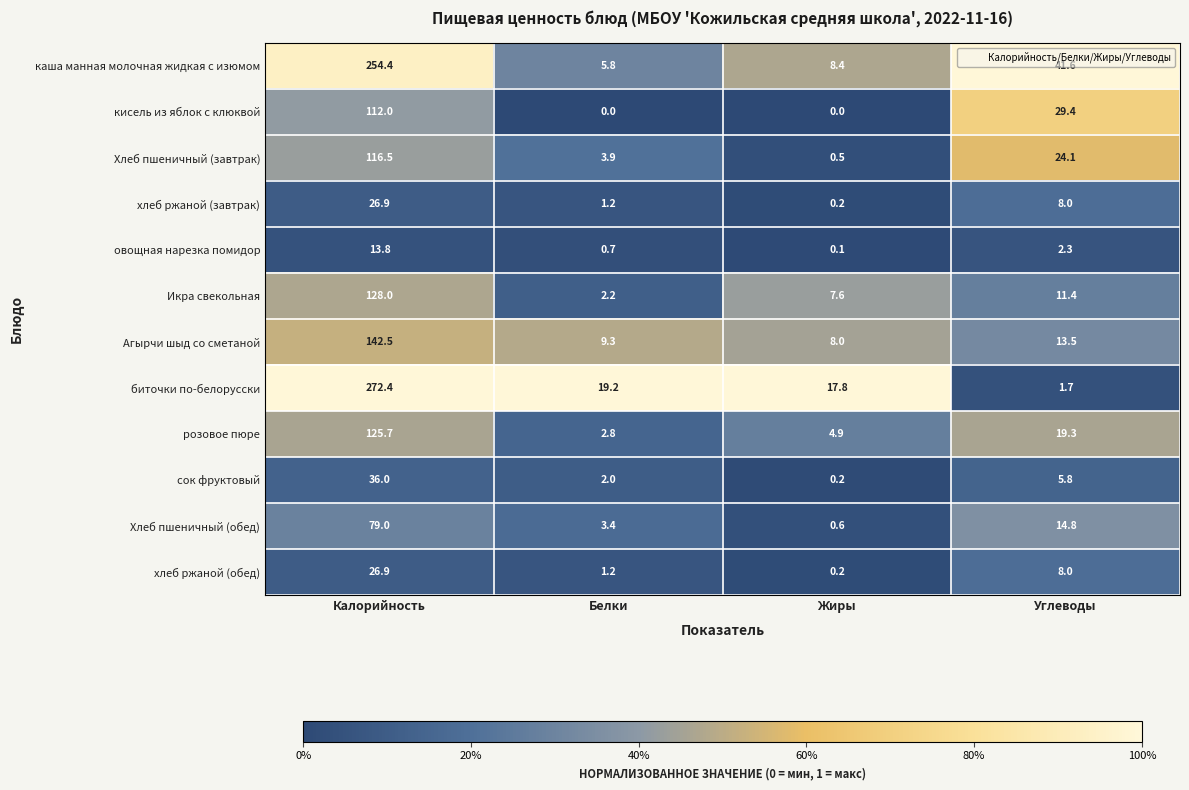

What is the total value across all series at Углеводы?

179.9